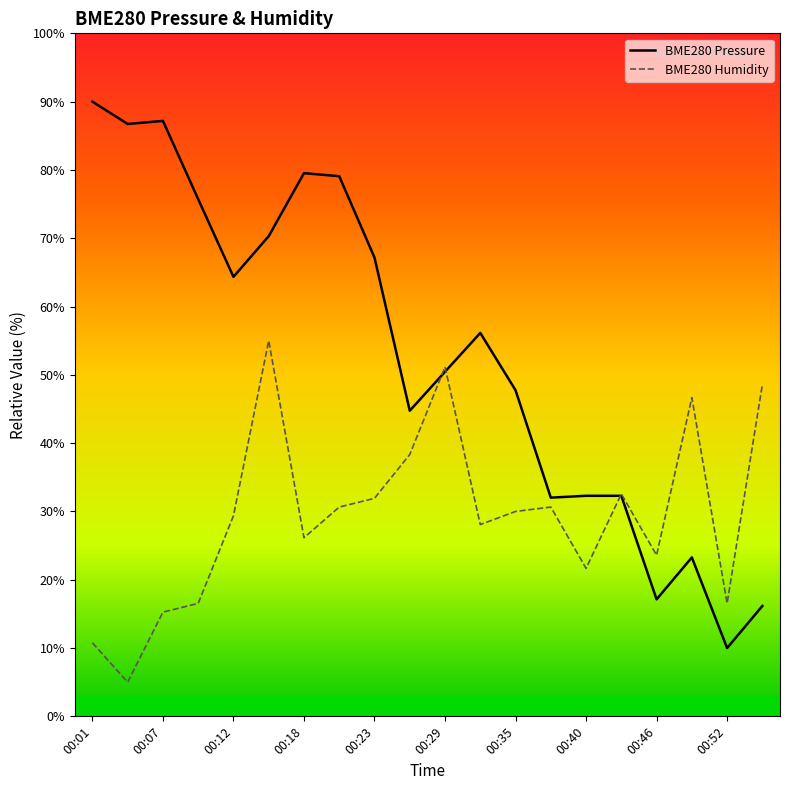

Rank the series by their average value, from lowest to highest.

BME280 Humidity, BME280 Pressure